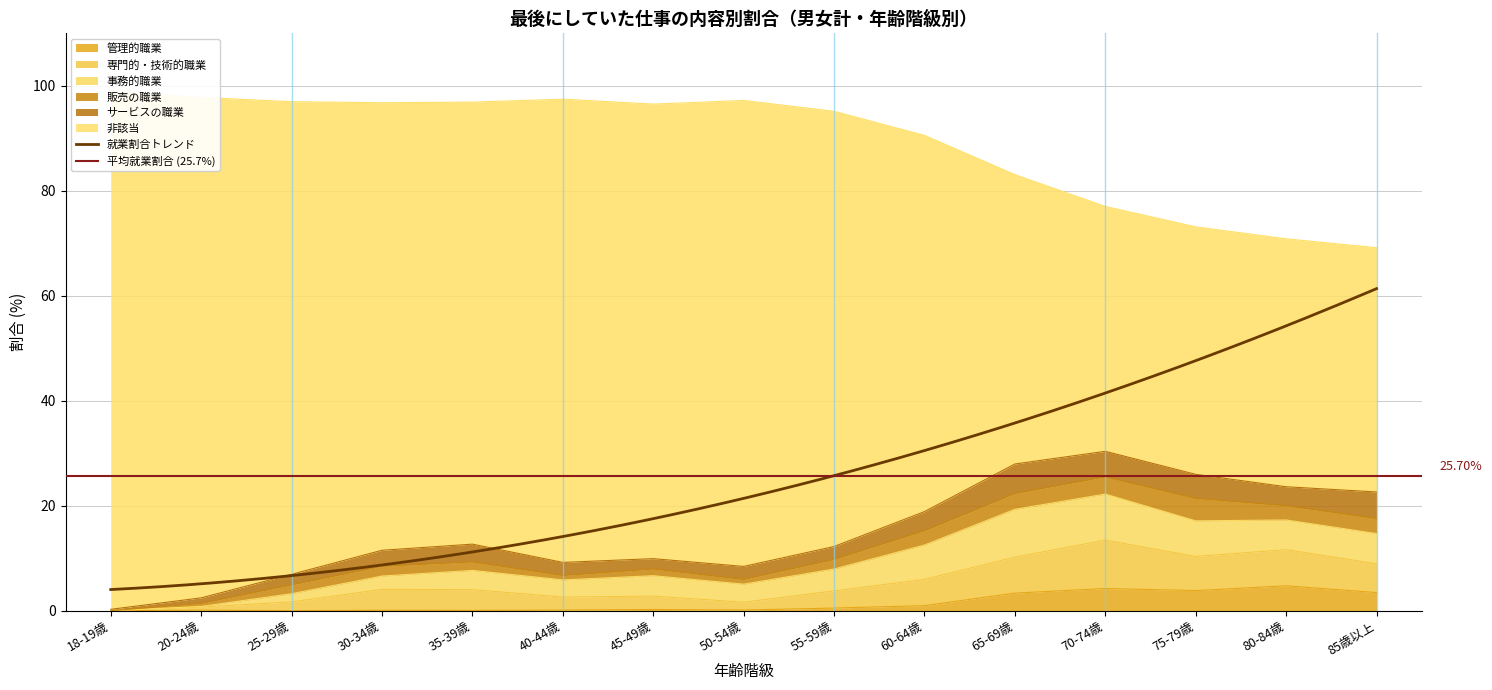

Where is 専門的・技術的職業 nearest to the value 4?

30-34歳